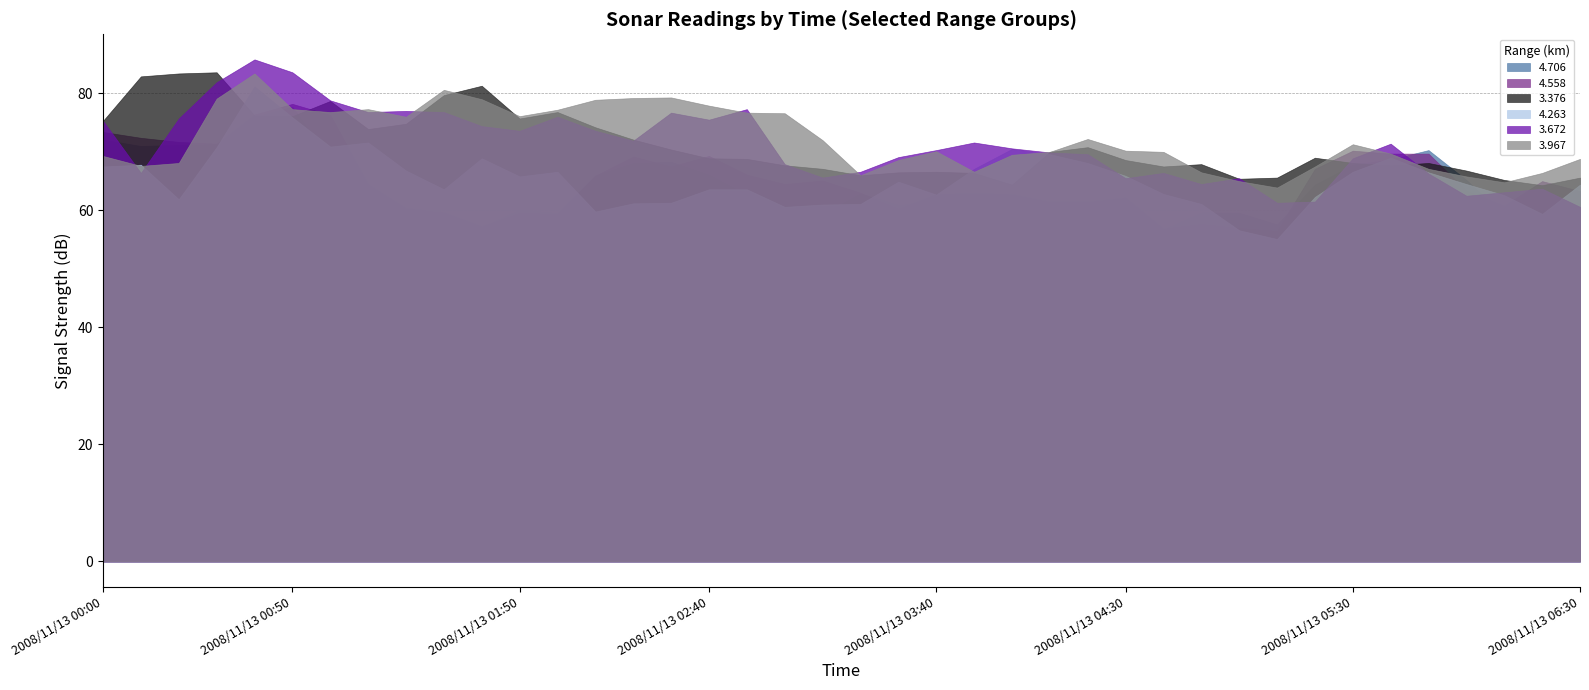

Is the value of 3.376 at 2008/11/13 05:20 greater than the value of 4.263 at 2008/11/13 03:50?

Yes